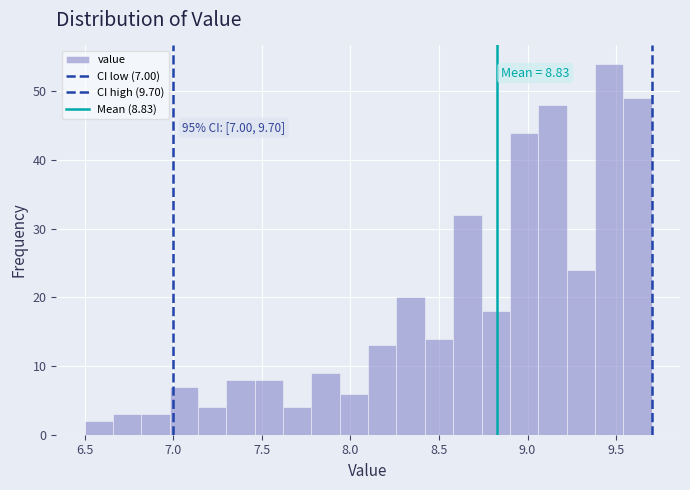

Around what value on the x-axis is the tallest bar? Give the approximate position of its centre, as read against the axis.

9.45